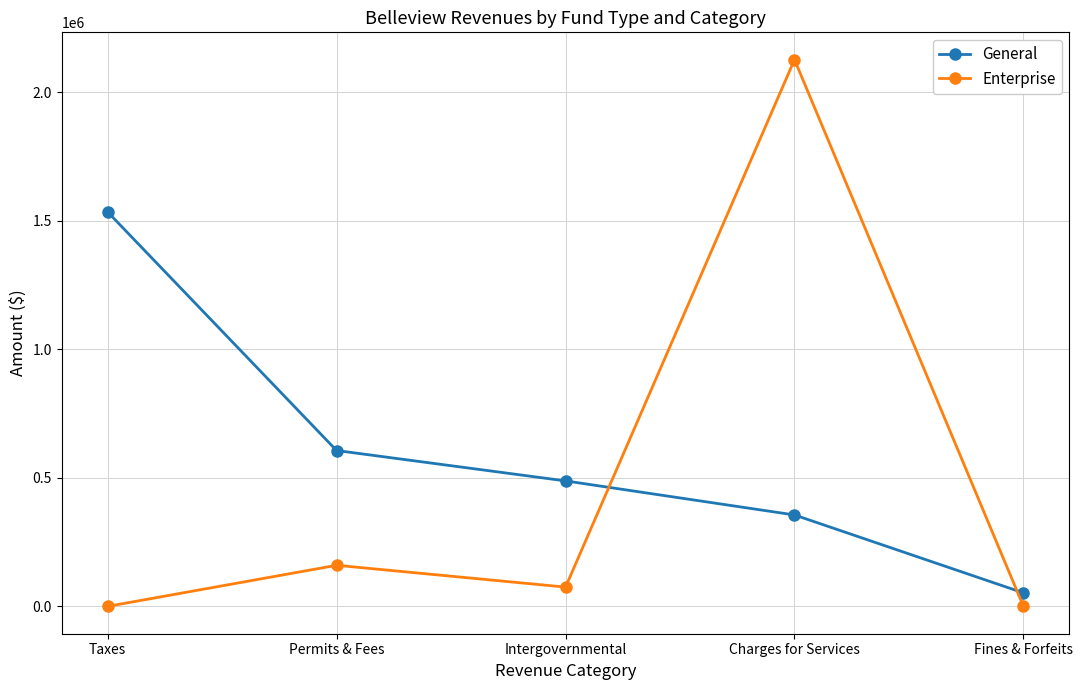

At how many categories does at least one series exceed 1214221?

2